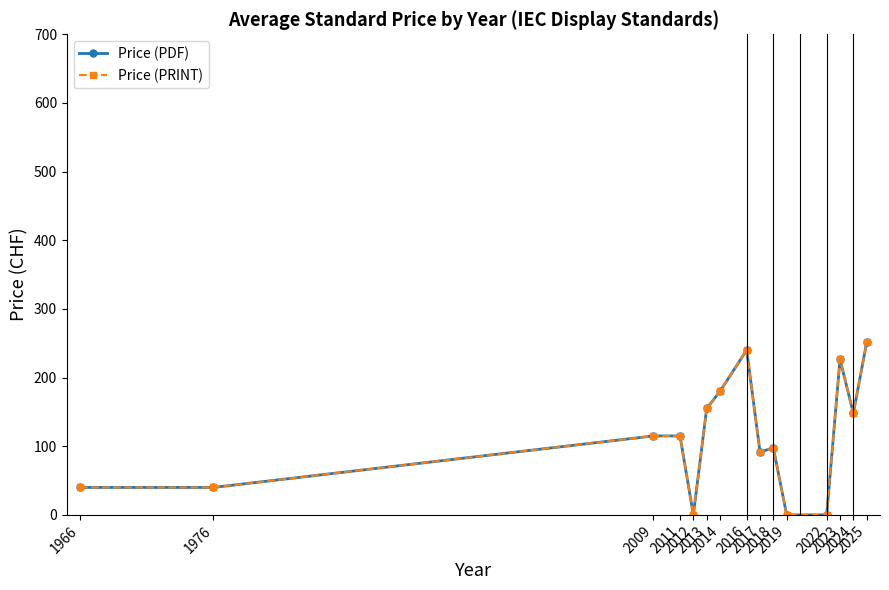

Reading right to left, transcribe all the data shown in this chart.

Price (PDF): 251.2	147.9	226.7	0.0	0.0	97.5	91.7	240.0	180.0	155.0	0.0	115.0	115.0	40.0	40.0
Price (PRINT): 251.2	147.9	226.7	0.0	0.0	97.5	91.7	240.0	180.0	155.0	0.0	115.0	115.0	40.0	40.0